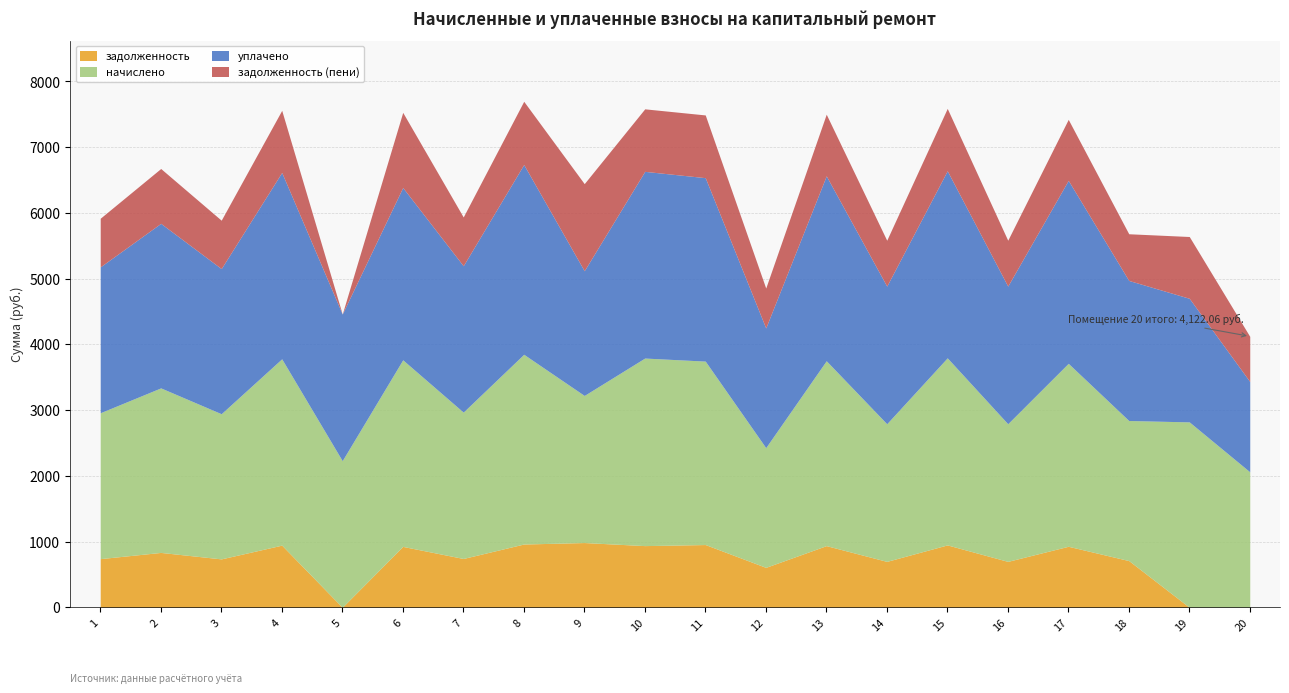

In начислено, how many points are lower than both neighbors (excluding endpoints)?

8